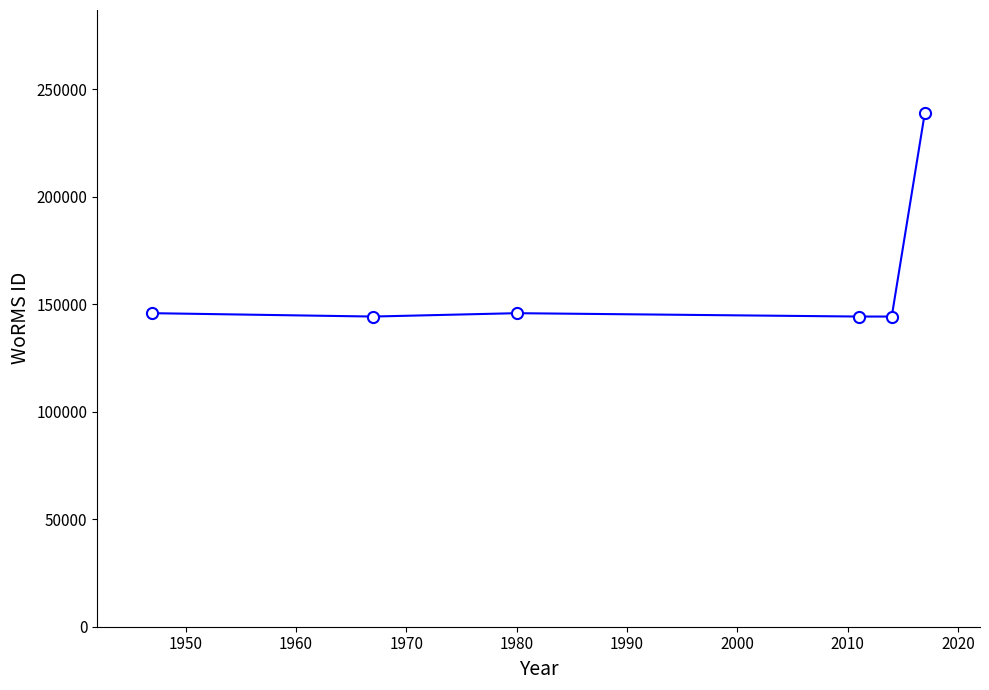

What is the value of the 4th point from the left?

144227